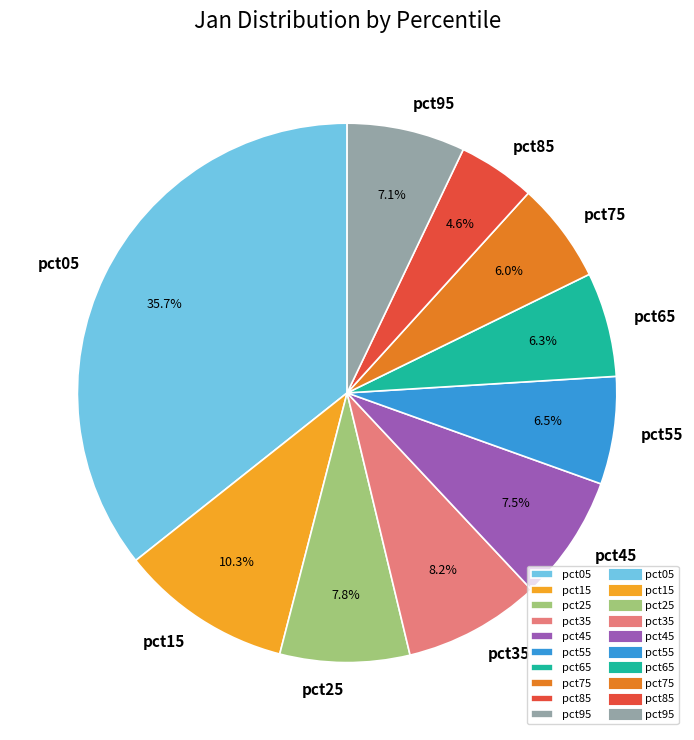

Combined, what portion of the pie is pct05 and pct95?

42.8%